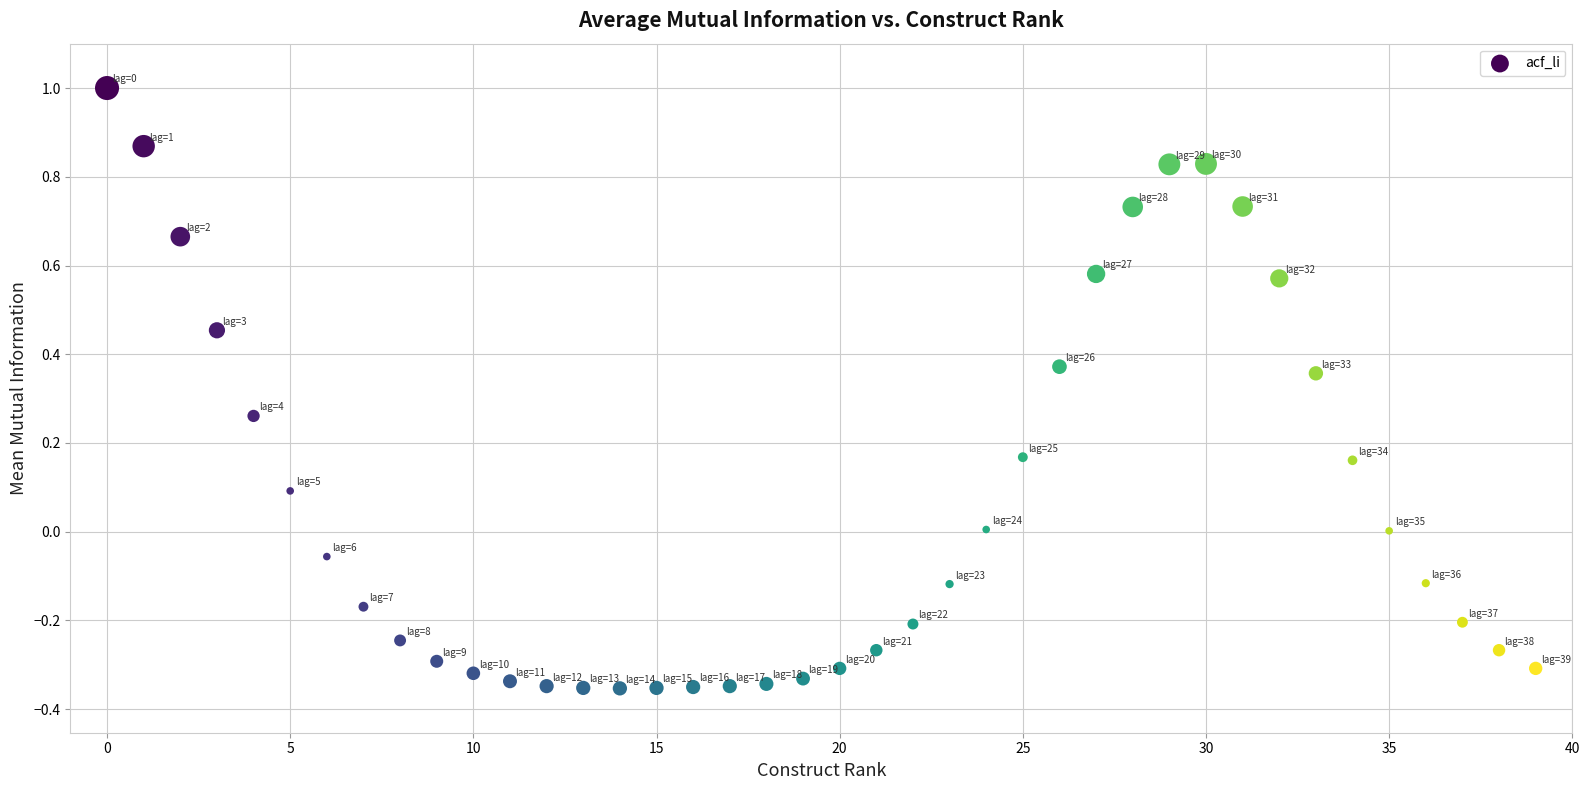

What is the range of Y values (max minus min)?

1.4